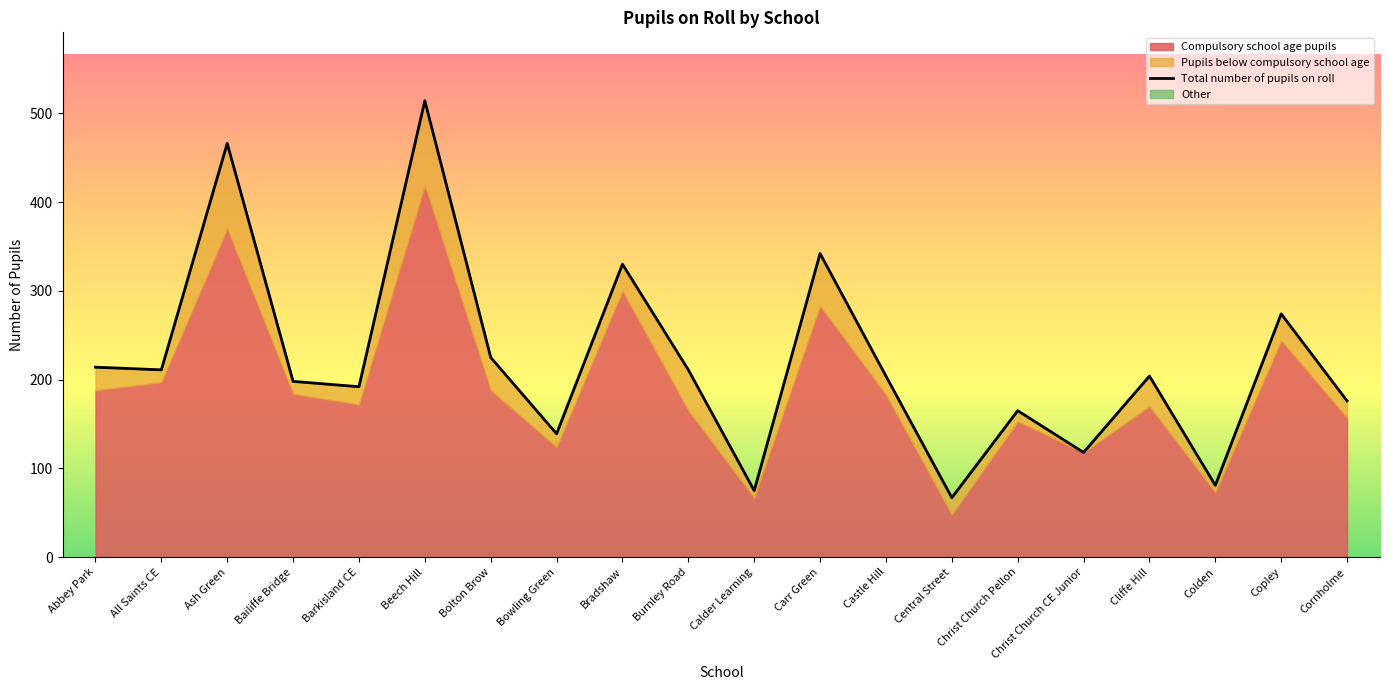

What is the difference between the highest and lowest values at Central Street?

48